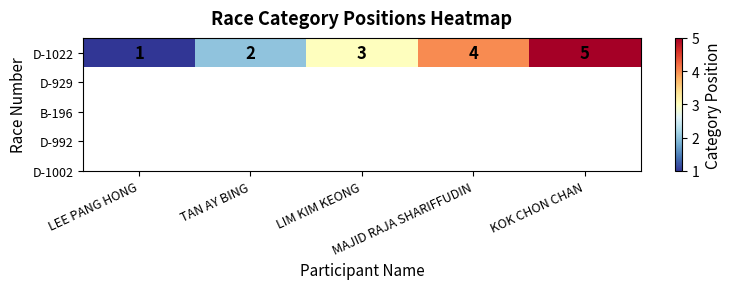

Where is the data nearest to the value 3?

LIM KIM KEONG